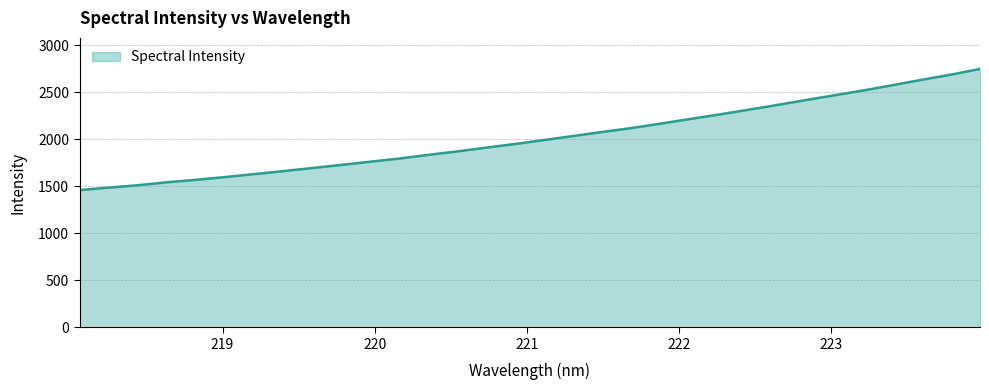

What is the smallest value displayed?

1459.1